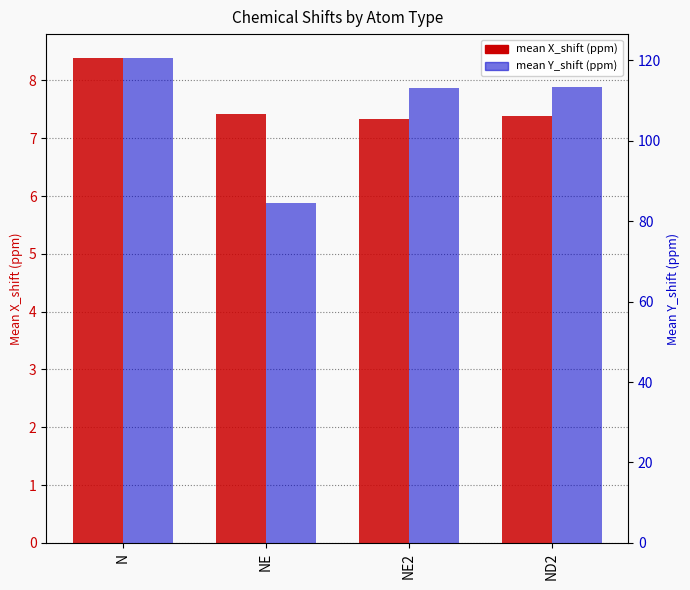

Rank the categories by mean X_shift (ppm) value from lowest to highest.

NE2, ND2, NE, N